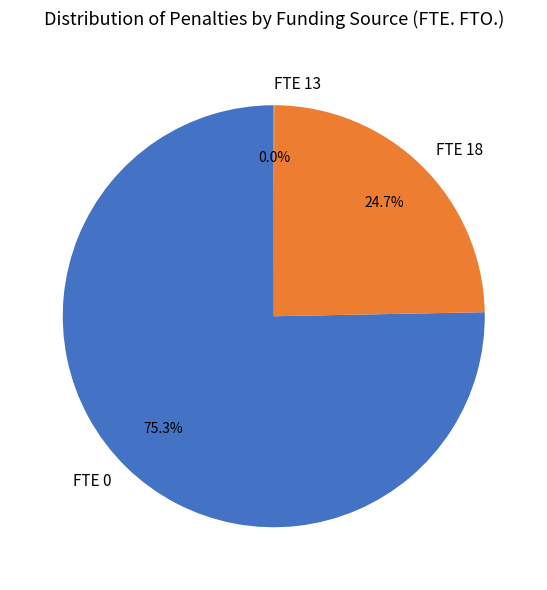

Is the sum of FTE 18 and FTE 0 greater than half?

Yes